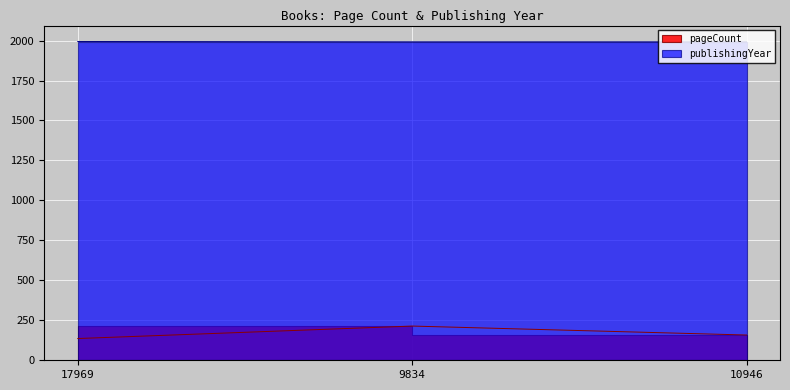

At 9834, list the series in order from largest to smallest.

publishingYear, pageCount